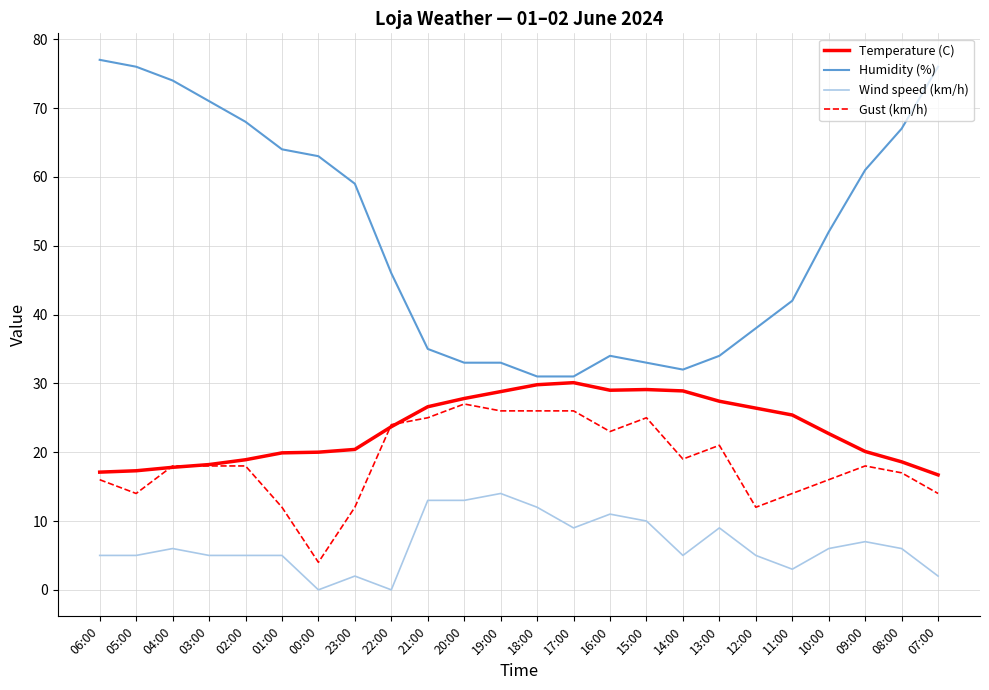

Between 14:00 and 13:00, which series saw the biggest shift?

Wind speed (km/h)